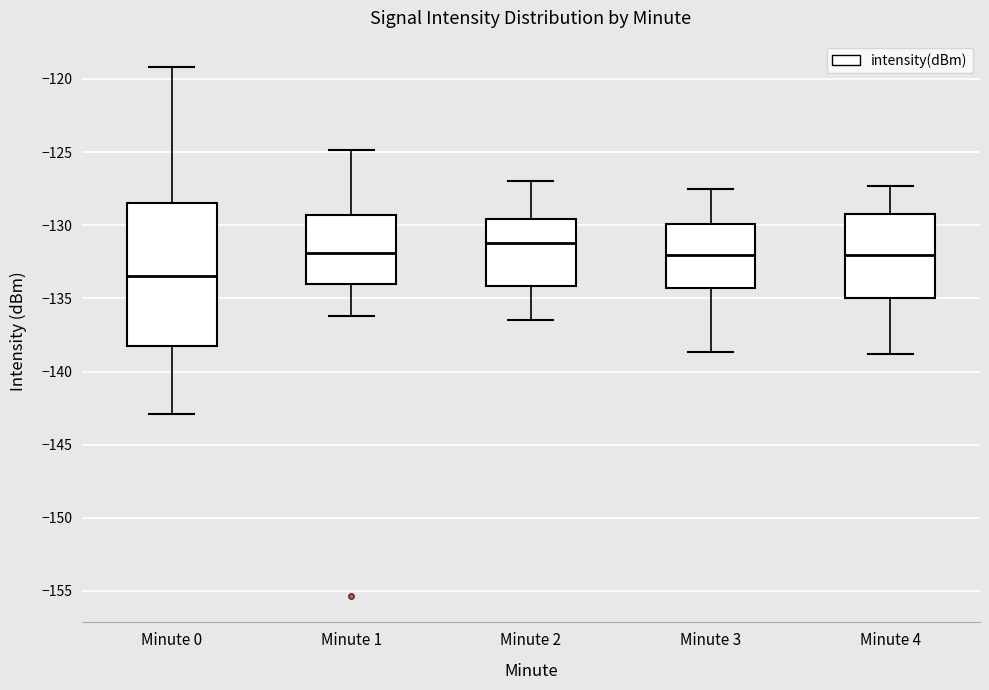

Which box has the lowest median line?

Minute 0